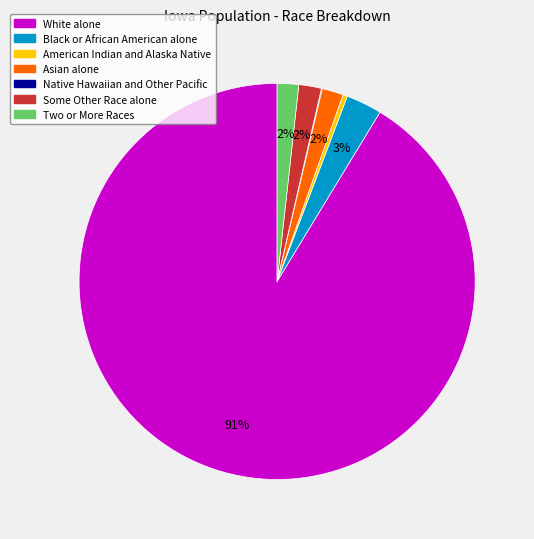

To the nearest percent, what is the difference between the largest and smallest slice percentages?

91%